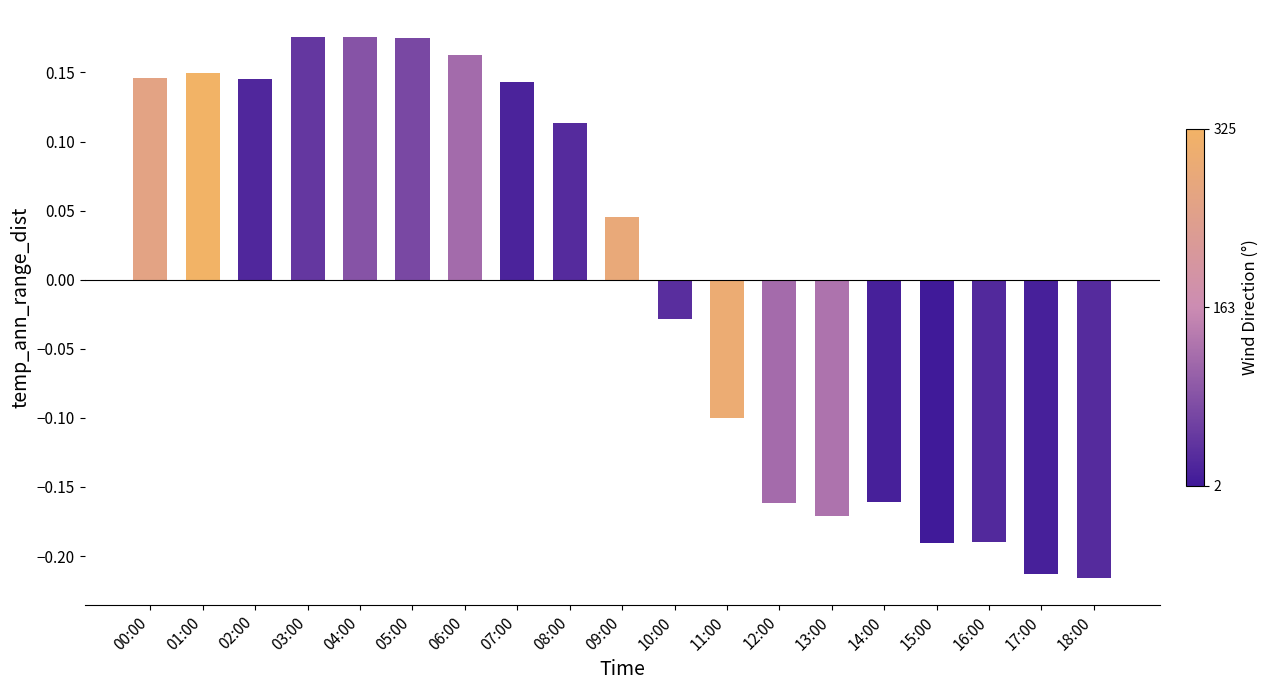

Between 13:00 and 16:00, which is larger?

13:00